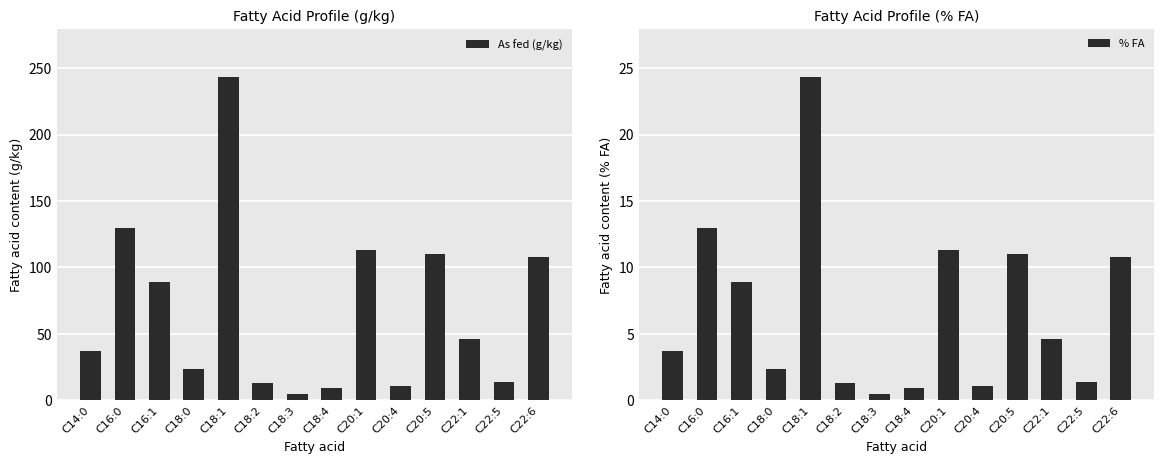

Rank the series at C16:0 from highest to lowest value.

As fed (g/kg), % FA